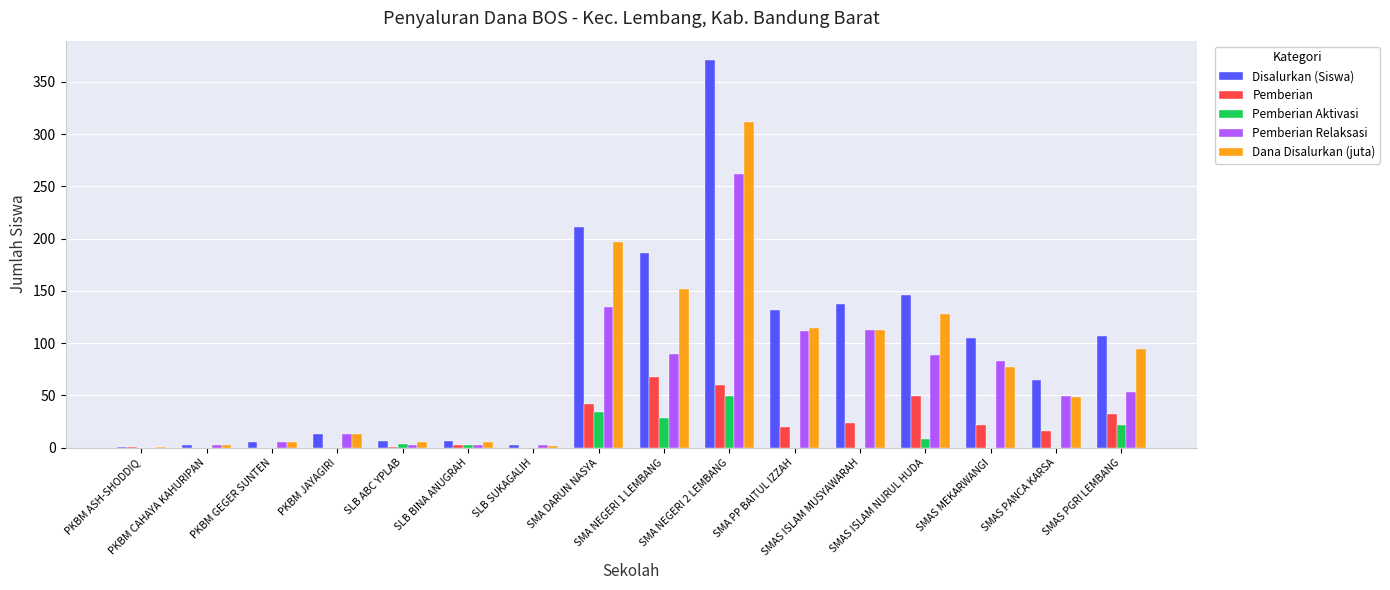

Read the Disalurkan (Siswa) value at SLB ABC YPLAB.

6.0